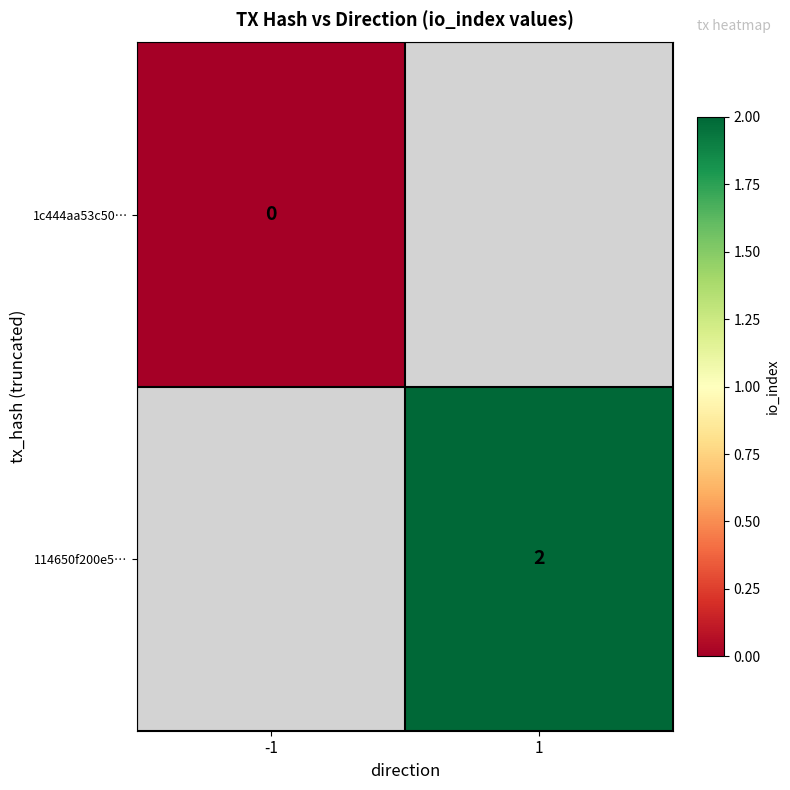

True or false: 114650f200e5… has a value of 2 at 1.

True